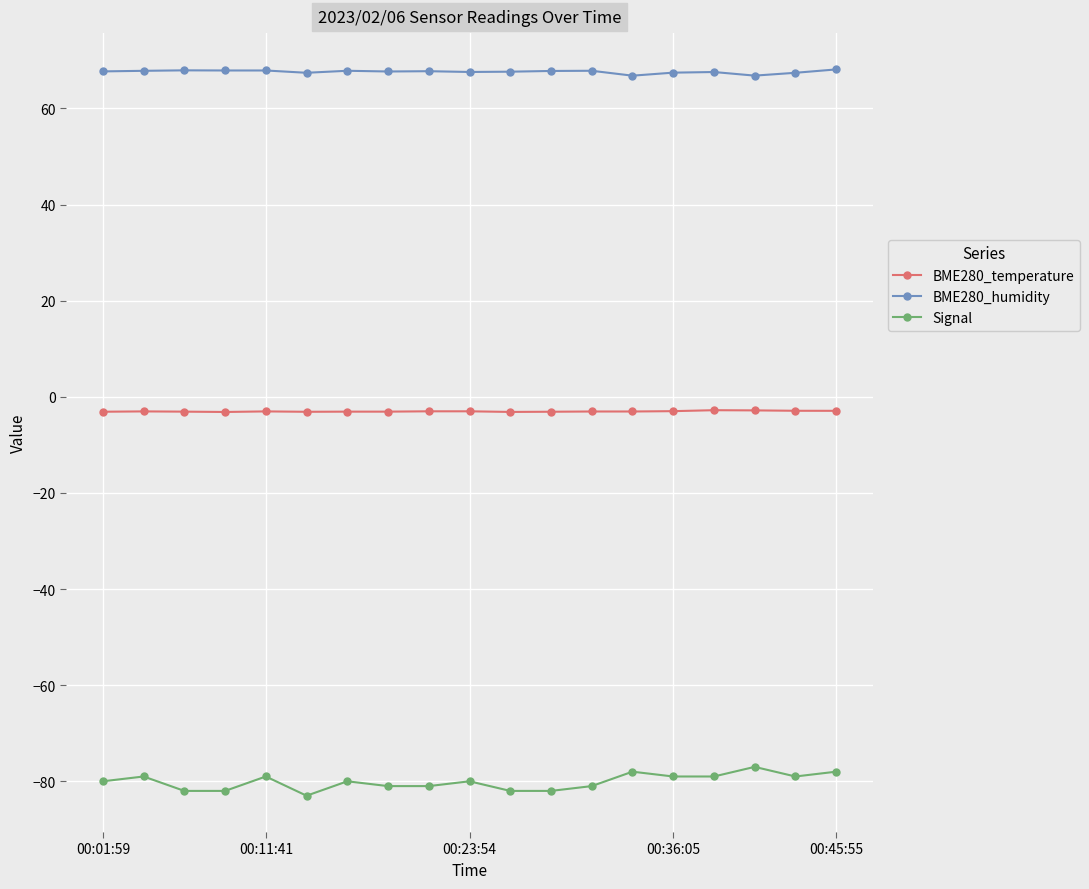

Count the number of data series in this chart.

3